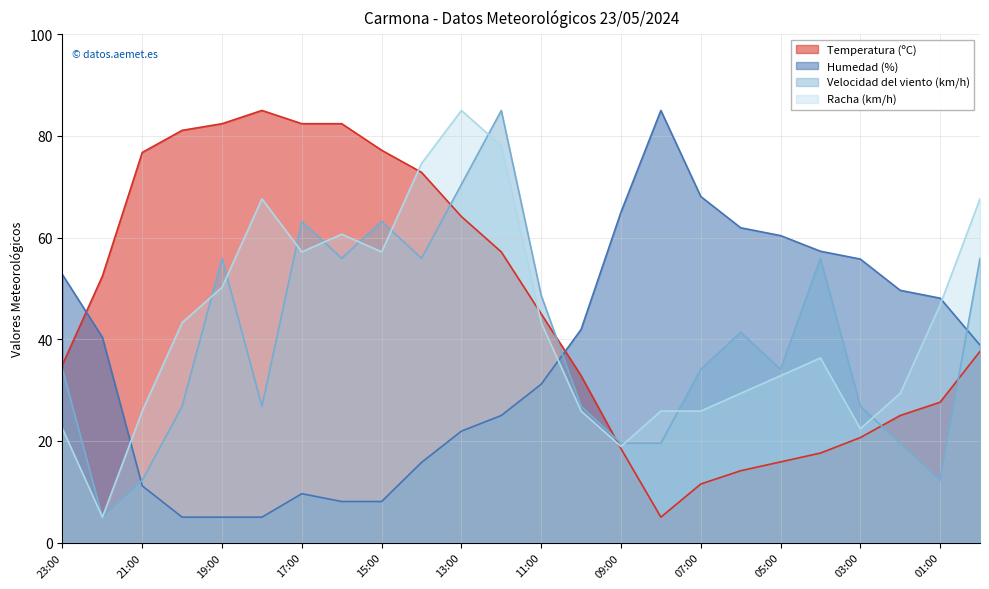

Reading left to right, transcribe all the data shown in this chart.

Temperatura (ºC): 35.0	52.4	76.7	81.1	82.4	85.0	82.4	82.4	77.2	72.8	64.1	57.2	45.0	32.8	18.5	5.0	11.5	14.1	15.9	17.6	20.7	25.0	27.6	37.6
Humedad (%): 52.7	40.4	11.2	5.0	5.0	5.0	9.6	8.1	8.1	15.8	21.9	25.0	31.2	41.9	65.0	85.0	68.1	61.9	60.4	57.3	55.8	49.6	48.1	38.8
Velocidad del viento (km/h): 34.1	5.0	12.3	26.8	55.9	26.8	63.2	55.9	63.2	55.9	70.5	85.0	48.6	26.8	19.5	19.5	34.1	41.4	34.1	55.9	26.8	19.5	12.3	55.9
Racha (km/h): 22.4	5.0	25.9	43.3	50.2	67.6	57.2	60.7	57.2	74.6	85.0	78.0	43.3	25.9	18.9	25.9	25.9	29.3	32.8	36.3	22.4	29.3	46.7	67.6